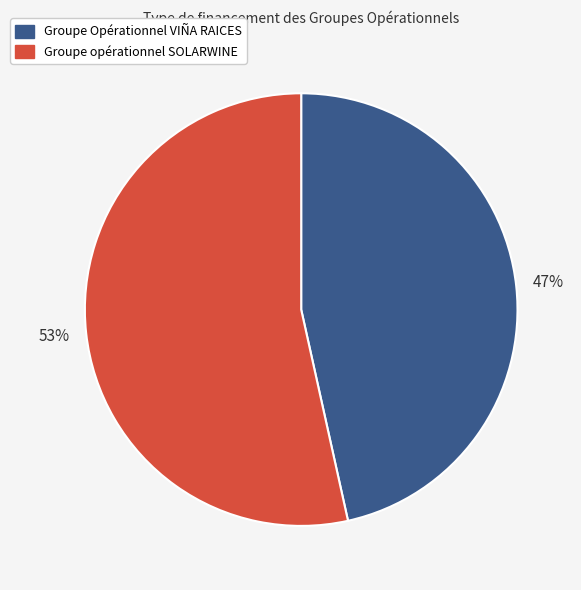

To the nearest percent, what is the average slice percentage?

50%